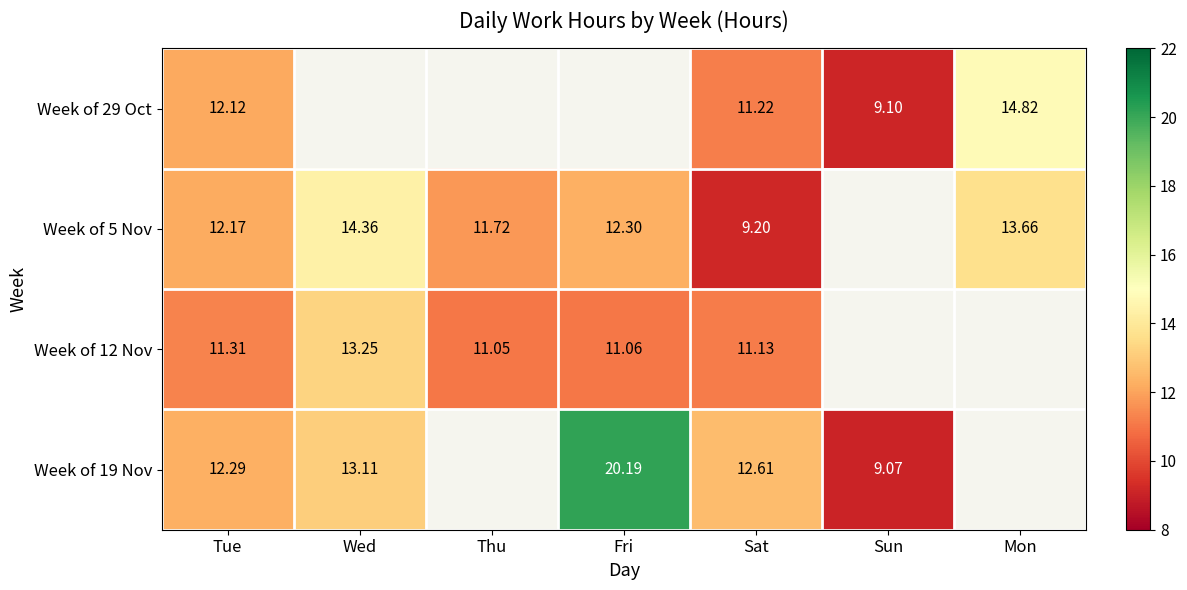

At which category is the sum across all series the highest?

Tue